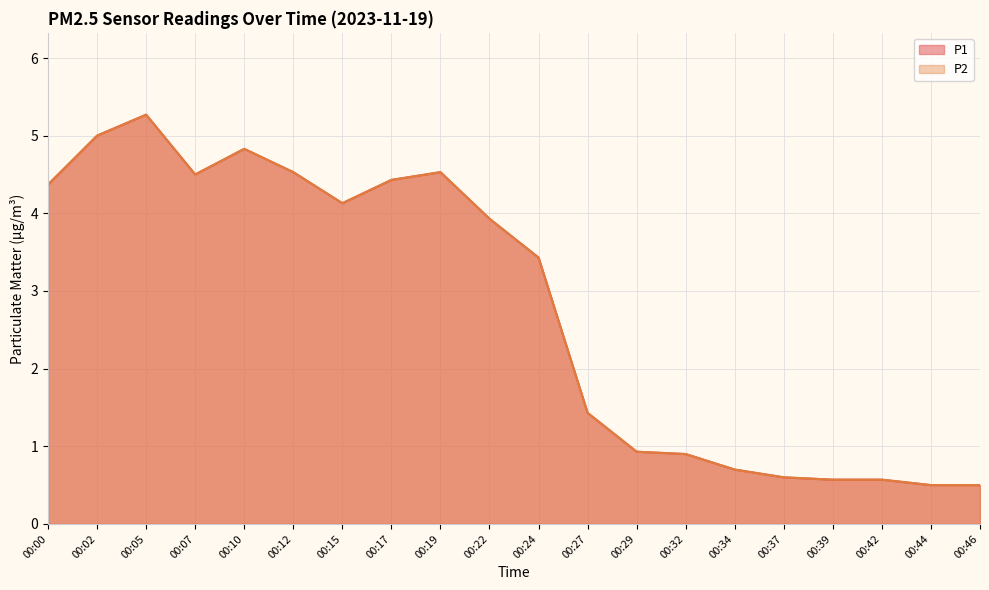

How many interior local peaks does the P2 series have?

3